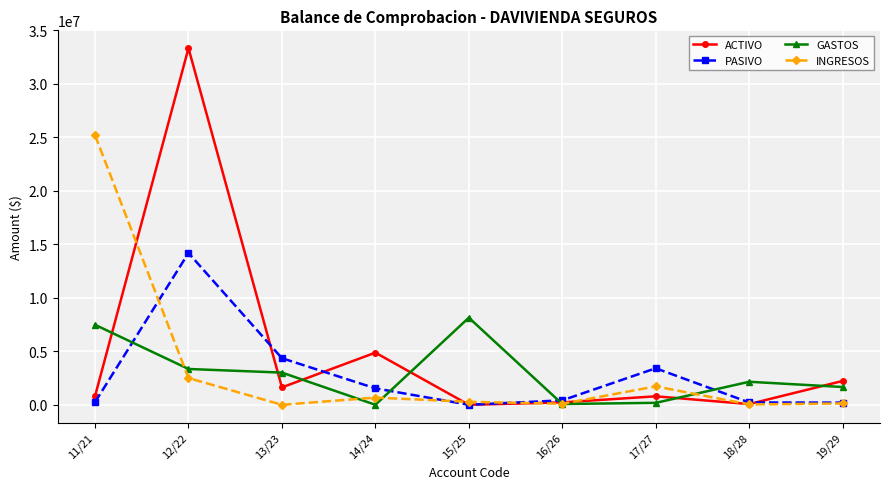

True or false: PASIVO has a value of 4353825.0 at 13/23.

True